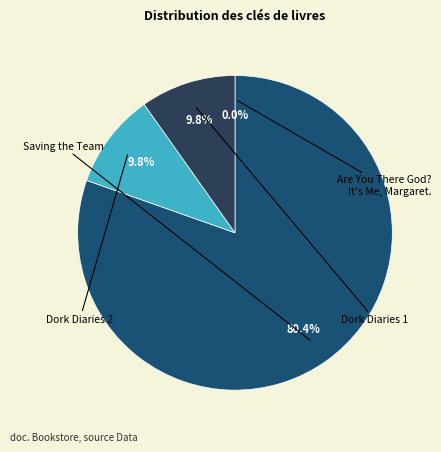

Does any single category account for the majority?

Yes